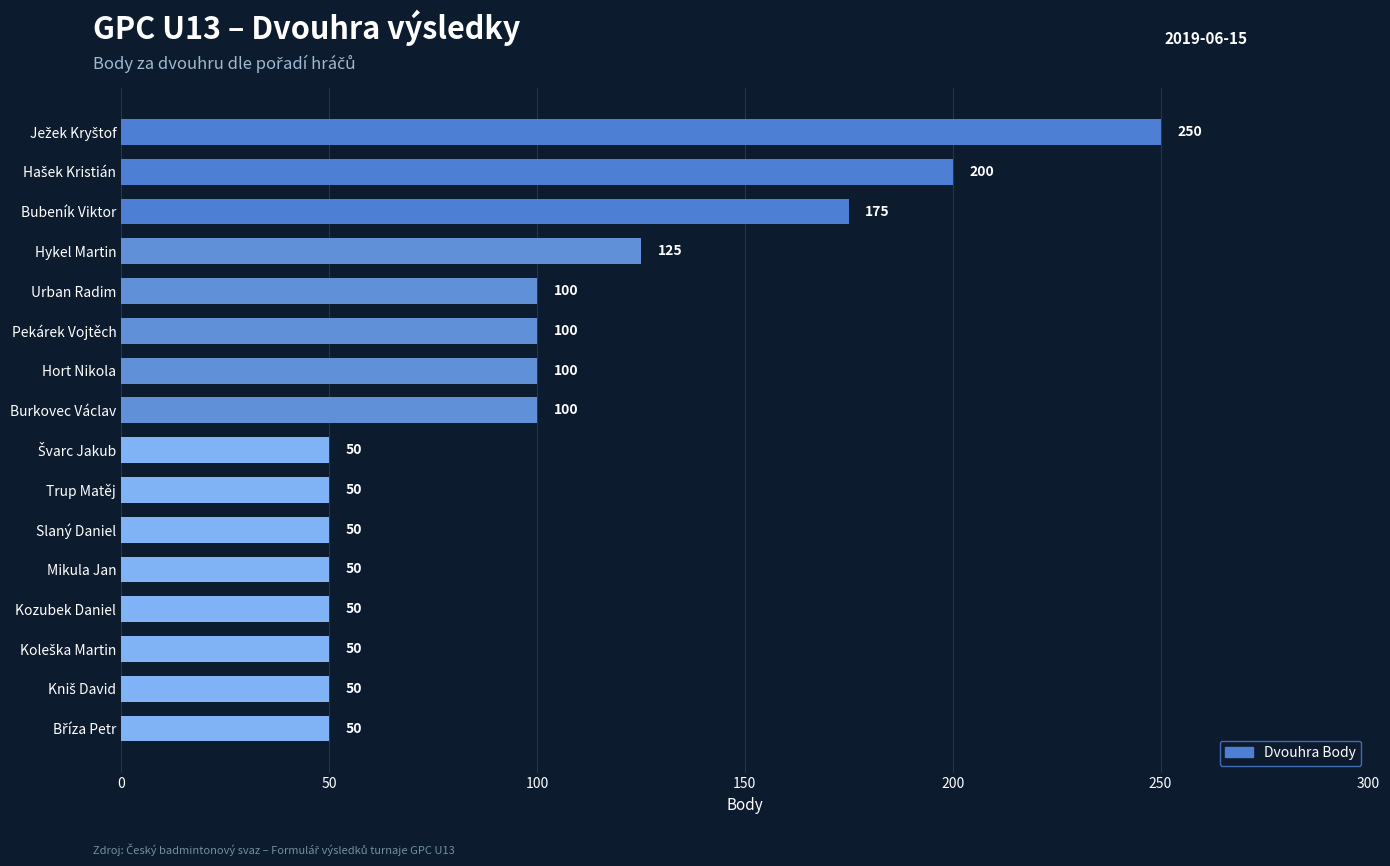

What is the label of the 4th bar from the top?

Hykel Martin